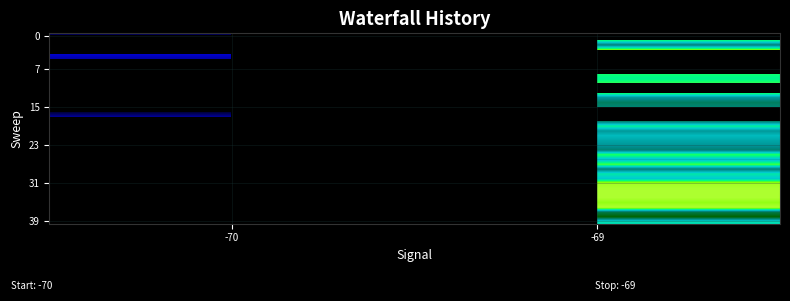

At how many categories does at least one series exceed 0?

2